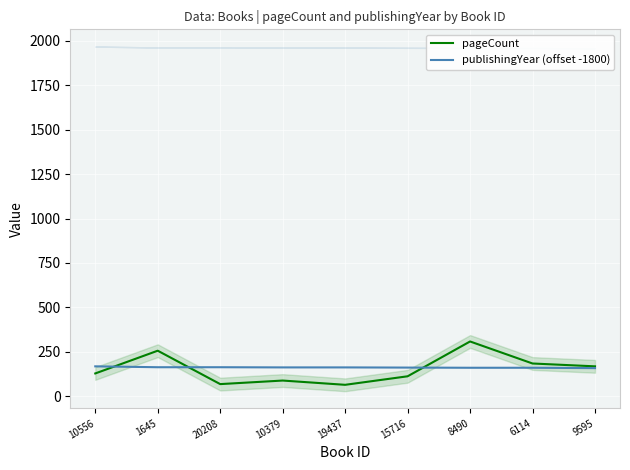

What is the average value of the publishingYear (offset -1800) series?

162